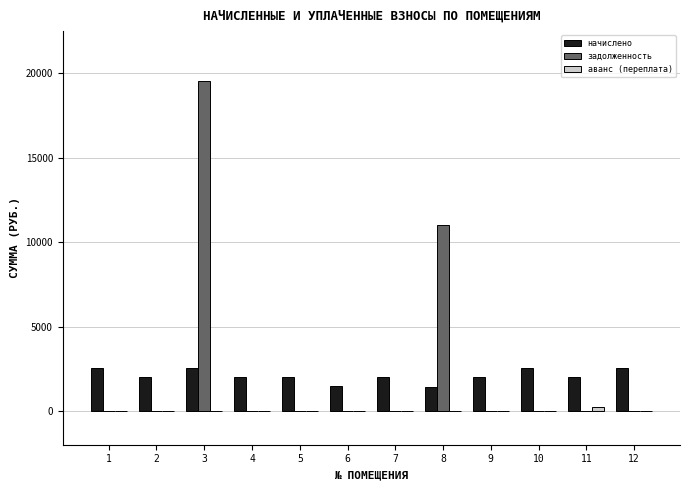

Where is задолженность nearest to the value 9779?

8